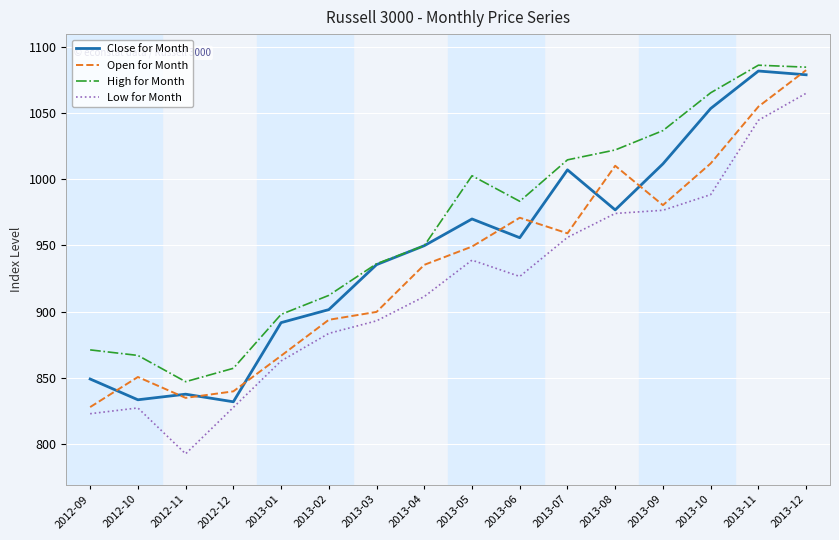

What position from the left is 2013-11?

15